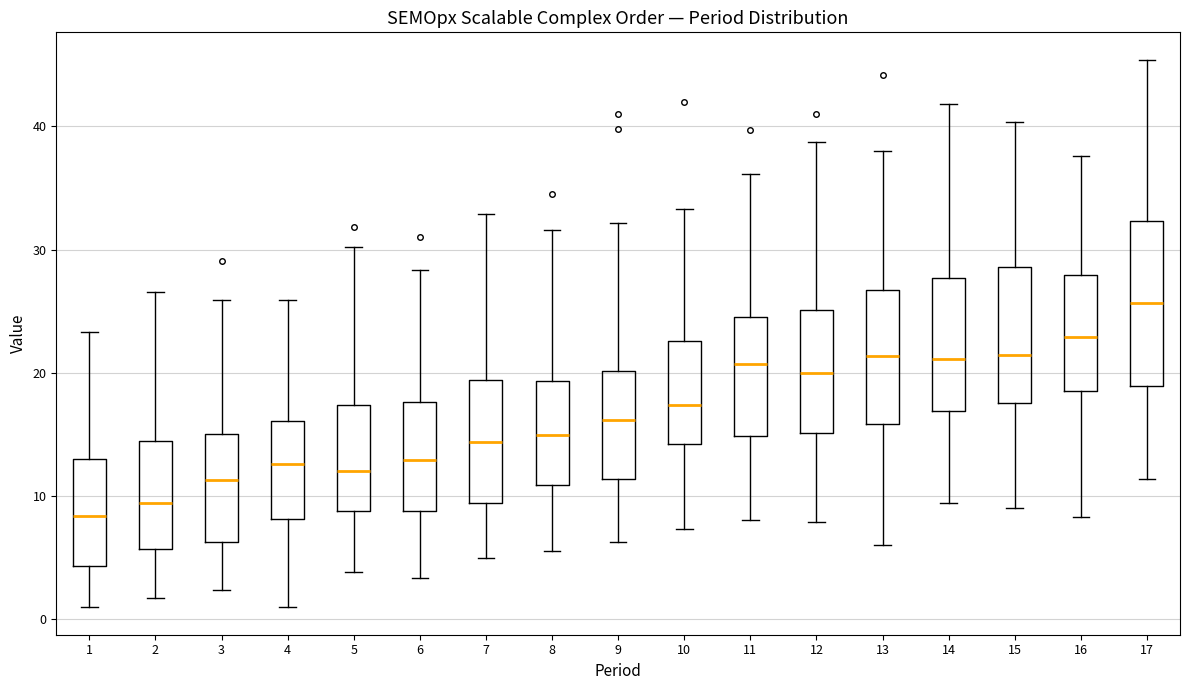

Reading left to right, transcribe this box plot: for each box, give where its median line is, the range the box spans, and where its two whiskers end, as read against the y-axis. The values are not printed on the chart, so give them approximately, as read against the axis.

1: median 8, box 4 to 13, whiskers 1 to 23
2: median 9, box 6 to 14, whiskers 2 to 27
3: median 11, box 6 to 15, whiskers 2 to 26
4: median 13, box 8 to 16, whiskers 1 to 26
5: median 12, box 9 to 17, whiskers 4 to 30
6: median 13, box 9 to 18, whiskers 3 to 28
7: median 14, box 9 to 19, whiskers 5 to 33
8: median 15, box 11 to 19, whiskers 6 to 32
9: median 16, box 11 to 20, whiskers 6 to 32
10: median 17, box 14 to 23, whiskers 7 to 33
11: median 21, box 15 to 25, whiskers 8 to 36
12: median 20, box 15 to 25, whiskers 8 to 39
13: median 21, box 16 to 27, whiskers 6 to 38
14: median 21, box 17 to 28, whiskers 9 to 42
15: median 21, box 18 to 29, whiskers 9 to 40
16: median 23, box 19 to 28, whiskers 8 to 38
17: median 26, box 19 to 32, whiskers 11 to 45